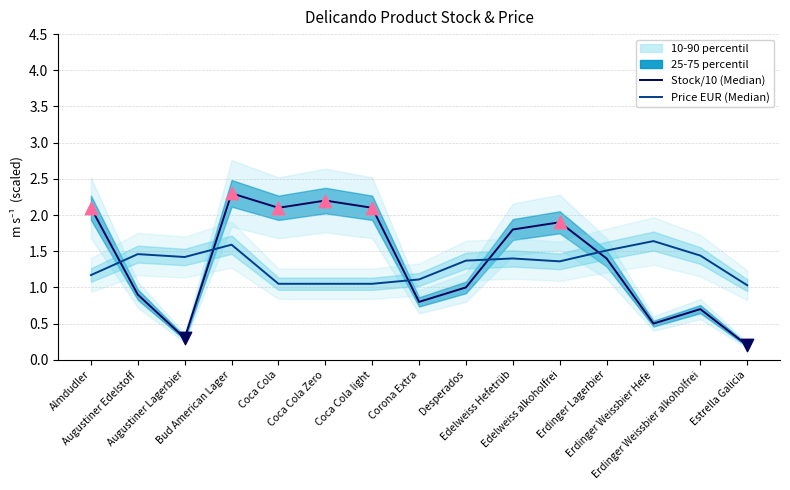

Which series reaches the maximum Y coordinate?

Stock (units)